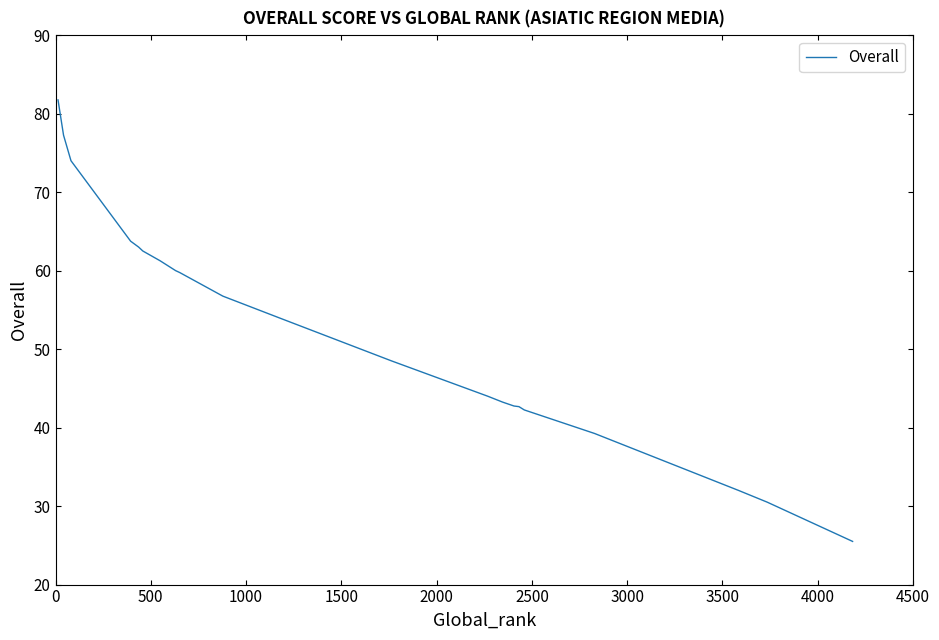

The value at 16 is 61.0. True or false?

False